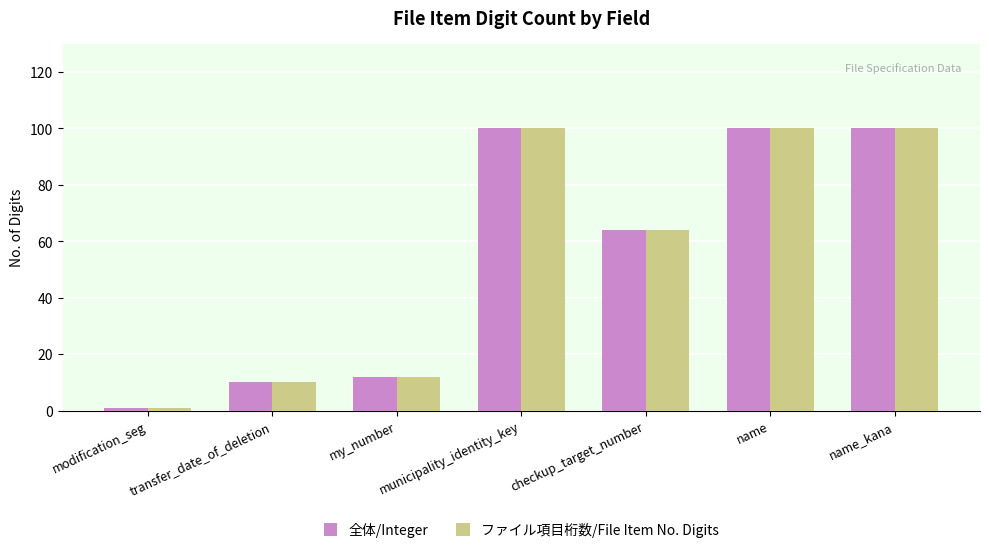

How many values in the ファイル項目桁数/File Item No. Digits series are below 64?

3